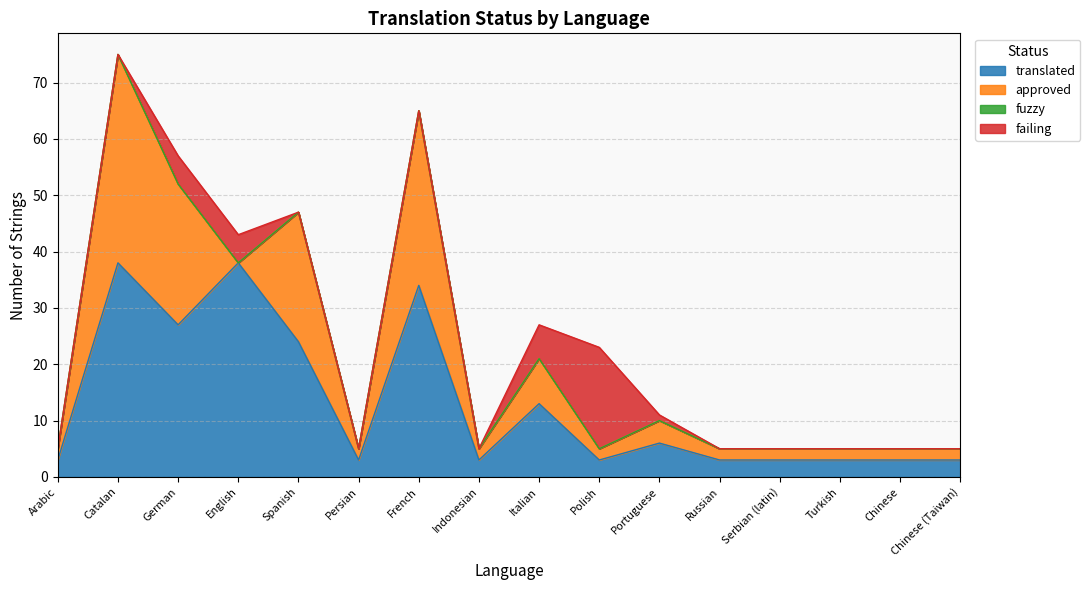

Where does the approved series first go above 2?

Catalan